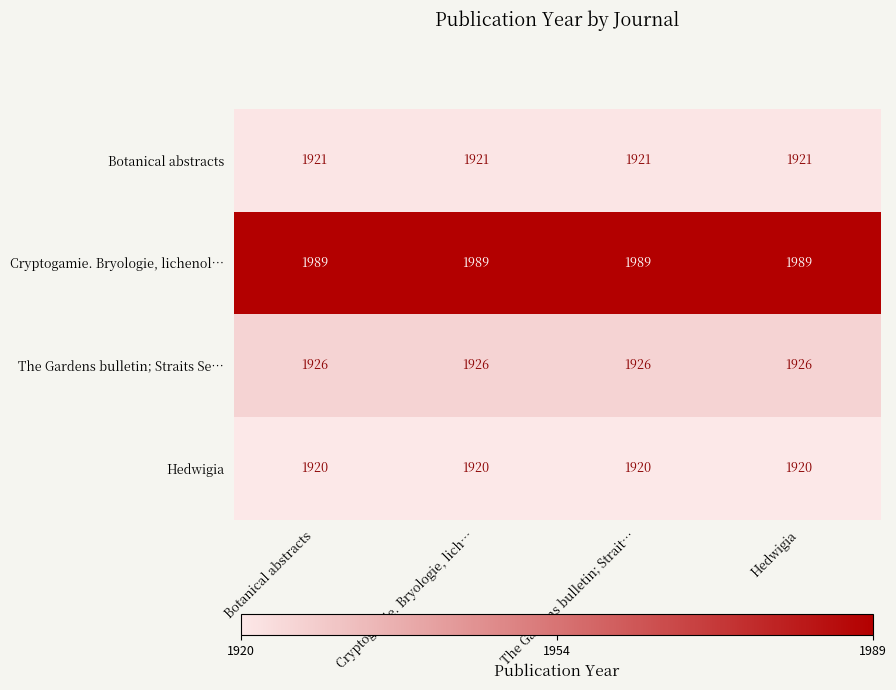

What is the sum of all Cryptogamie. Bryologie, lichenol… values?

7956